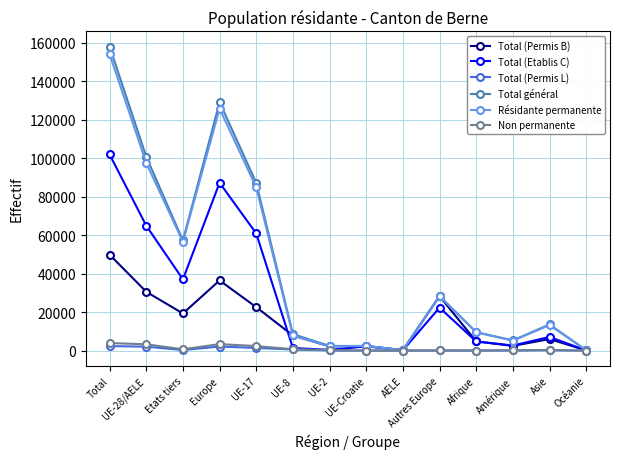

Is the value of Total (Etablis C) at UE-Croatie greater than the value of Total général at UE-28/AELE?

No